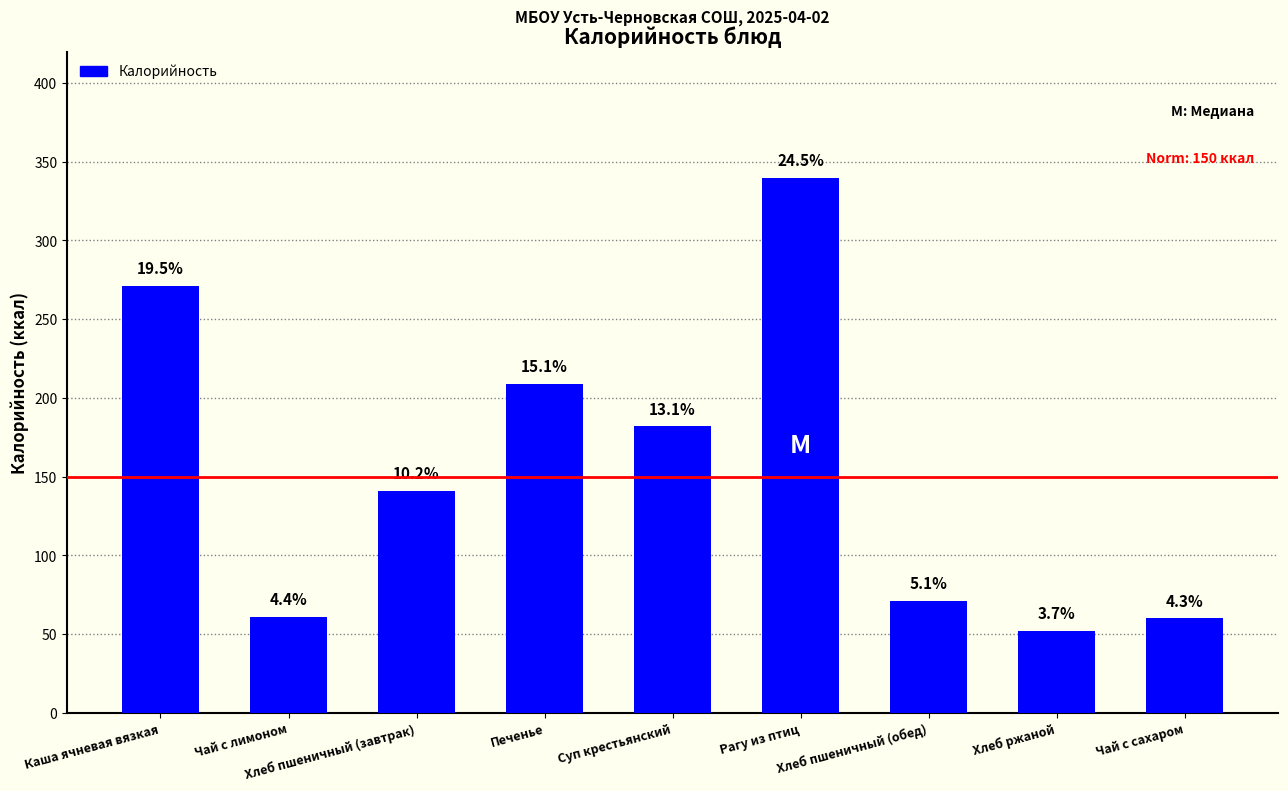

At which category does the chart reach its minimum across all series?

Хлеб ржаной